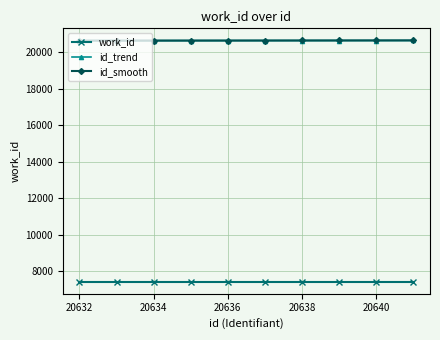

True or false: id_trend and work_id cross at least once.

False